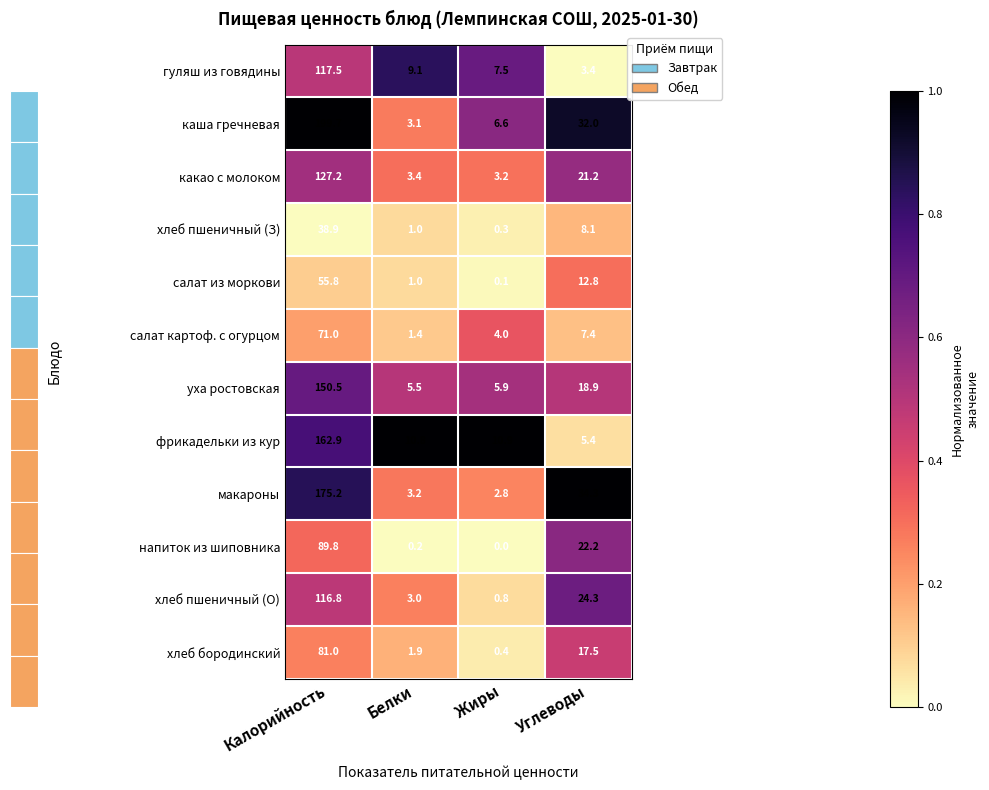

Which series has the widest spread of values?

каша гречневая